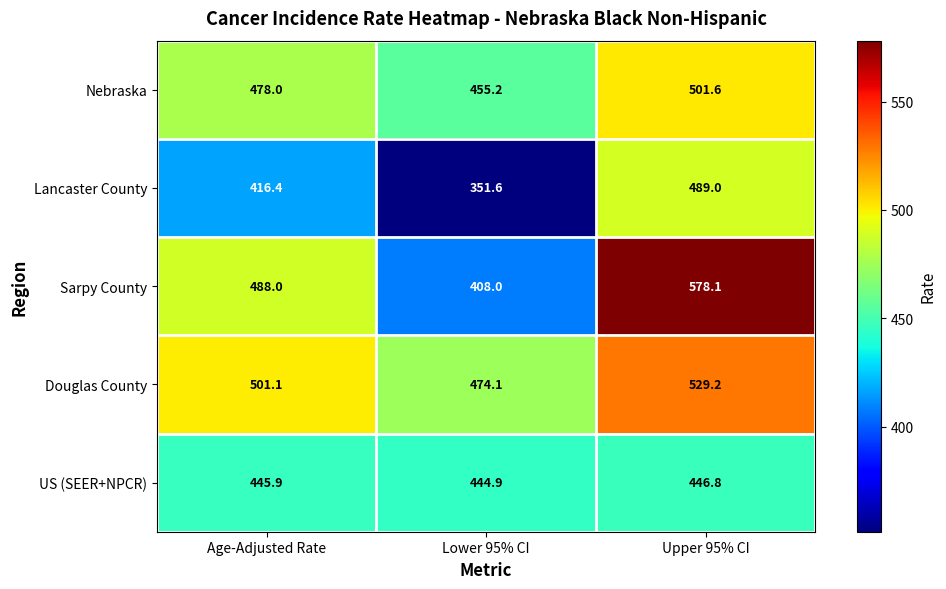

The Douglas County series shows 122.4 at Age-Adjusted Rate. True or false?

False